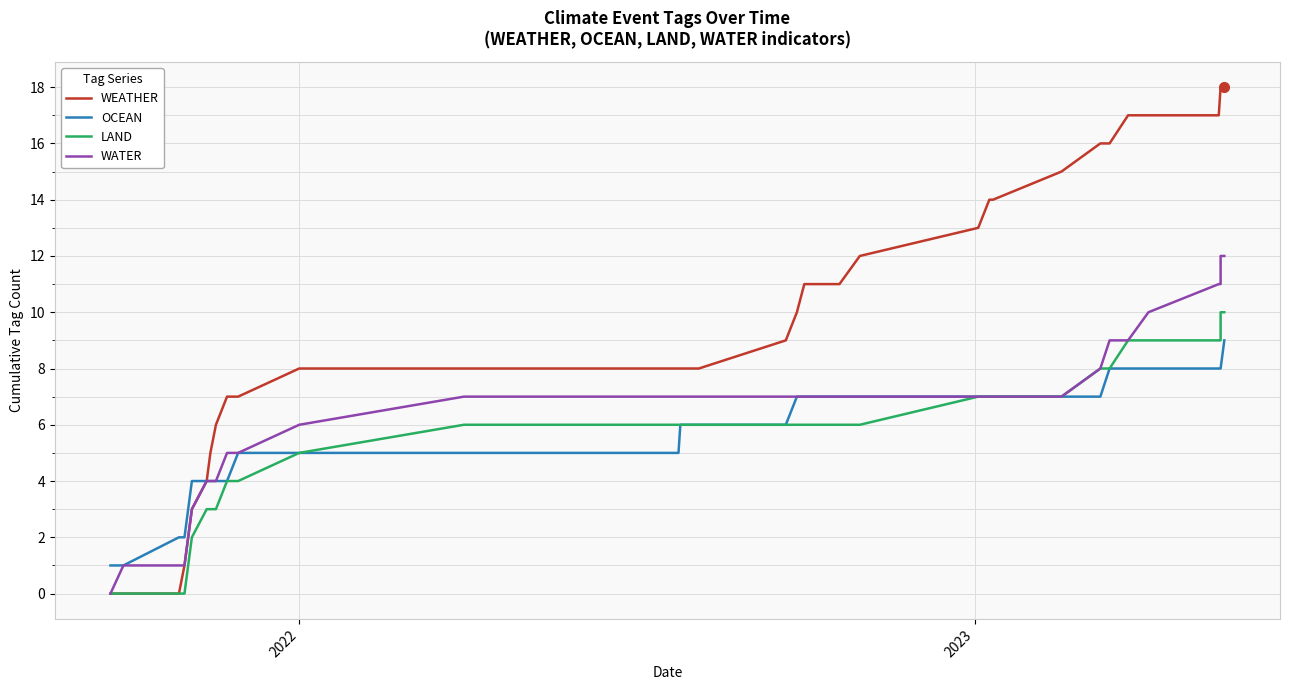

True or false: LAND and WEATHER intersect in this chart.

False